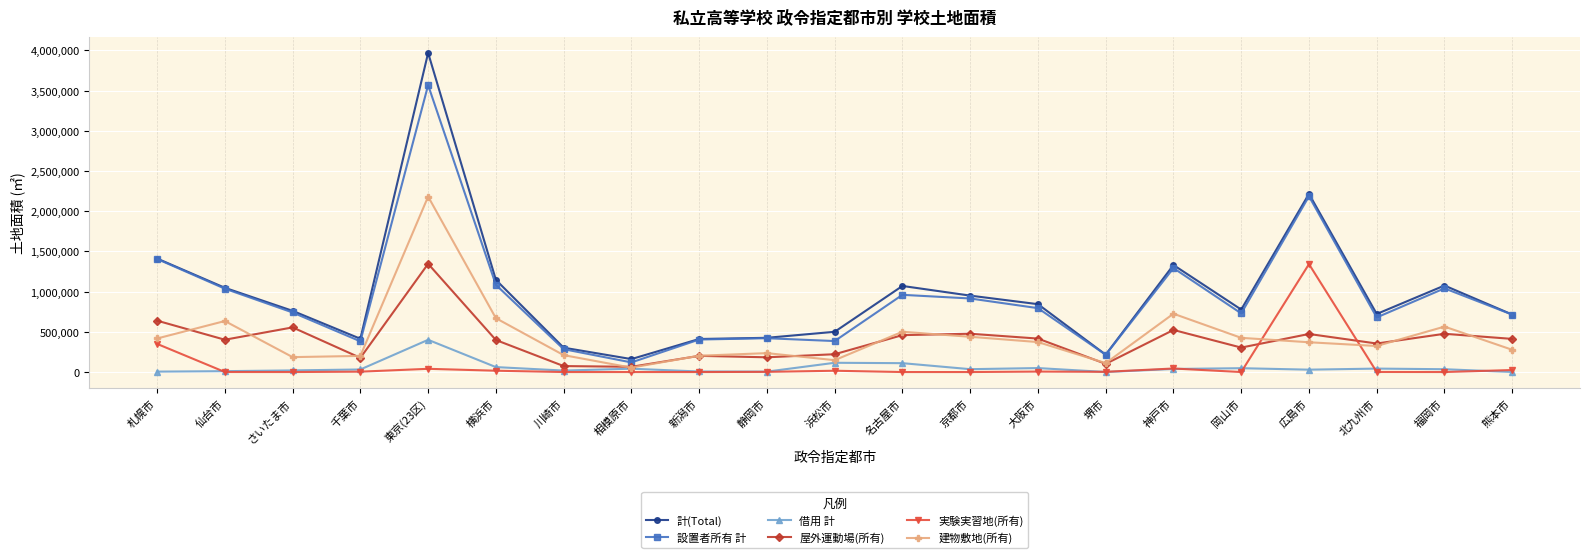

Count the number of data series in this chart.

6